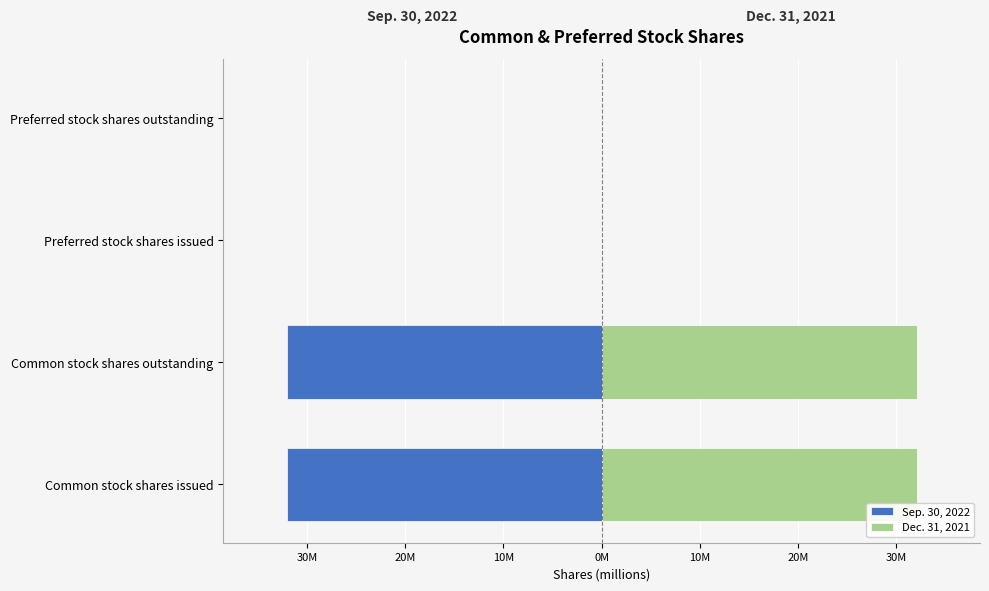

Which series changed the most between Common stock shares outstanding and Preferred stock shares outstanding?

Dec. 31, 2021